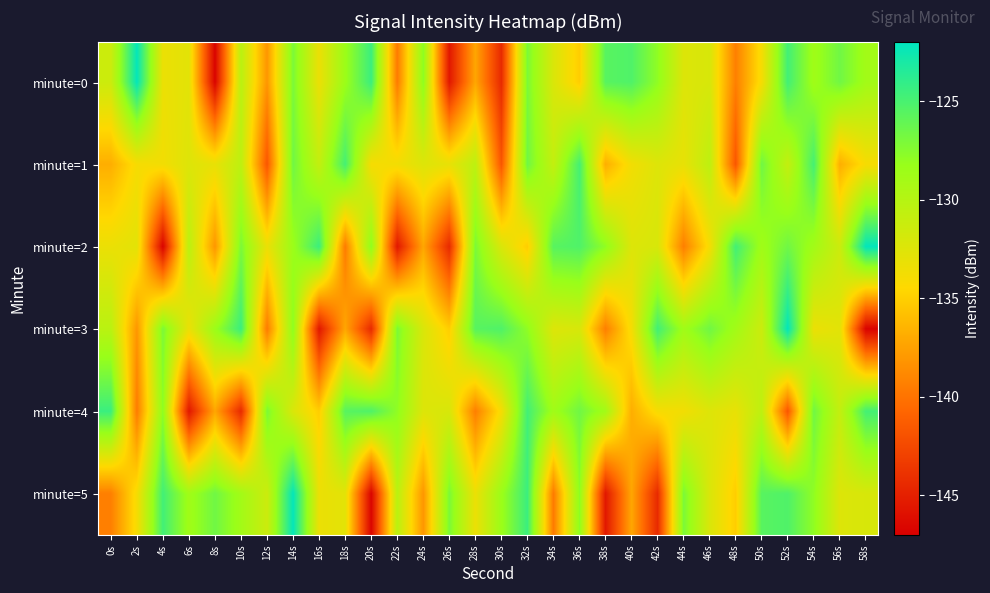

Which series has the largest range (max minus min)?

minute=0